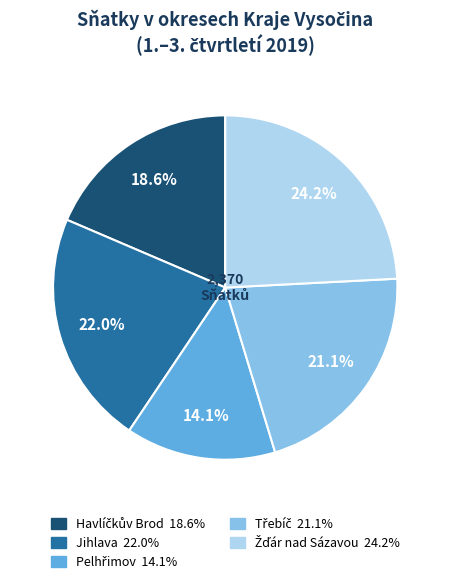

What portion of the pie excludes Jihlava?

78.0%